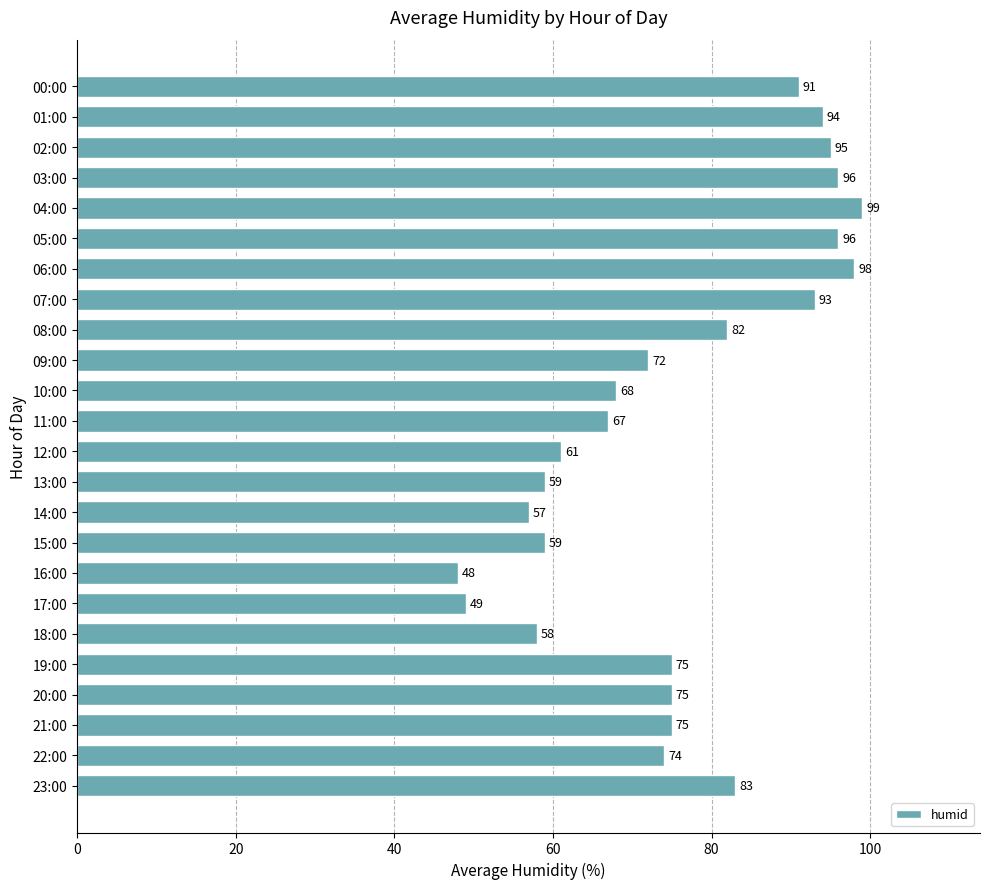

Reading top to bottom, extract all data points from this chart.

91	94	95	96	99	96	98	93	82	72	68	67	61	59	57	59	48	49	58	75	75	75	74	83